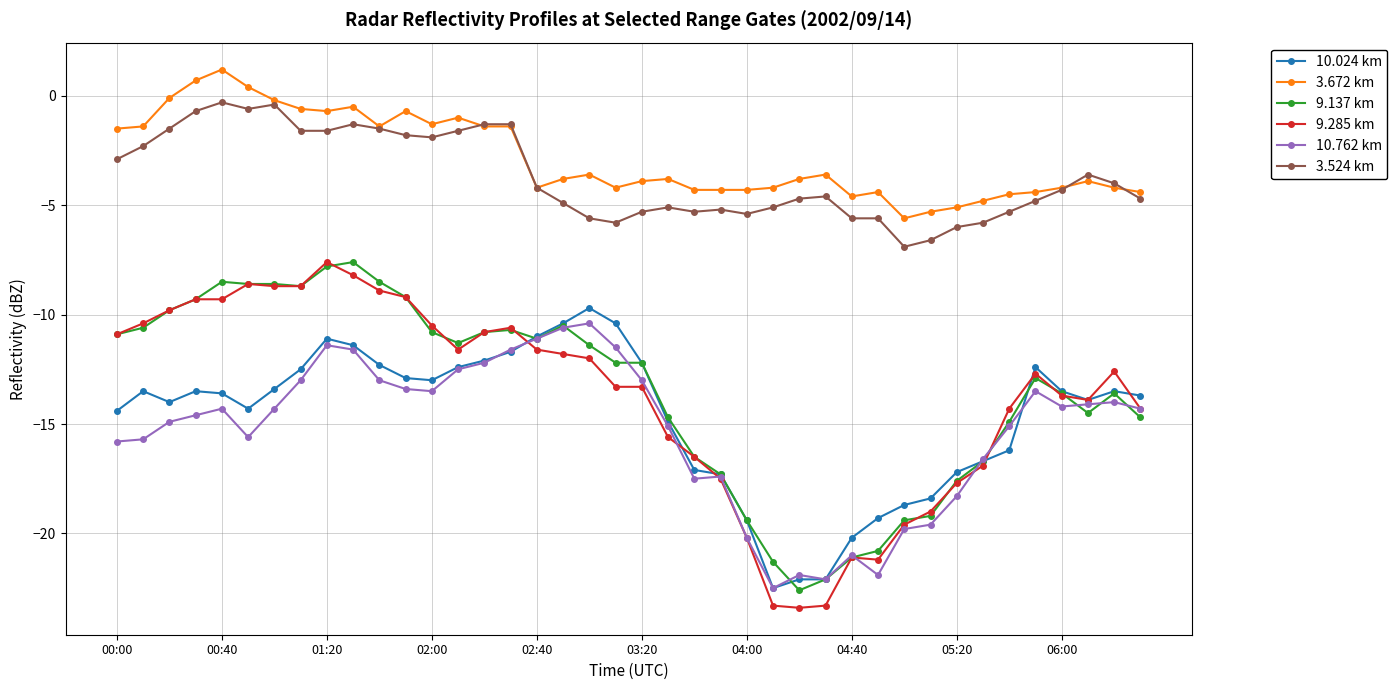

What is the difference between the maximum and minimum values in the 10.762 km series?

12.1